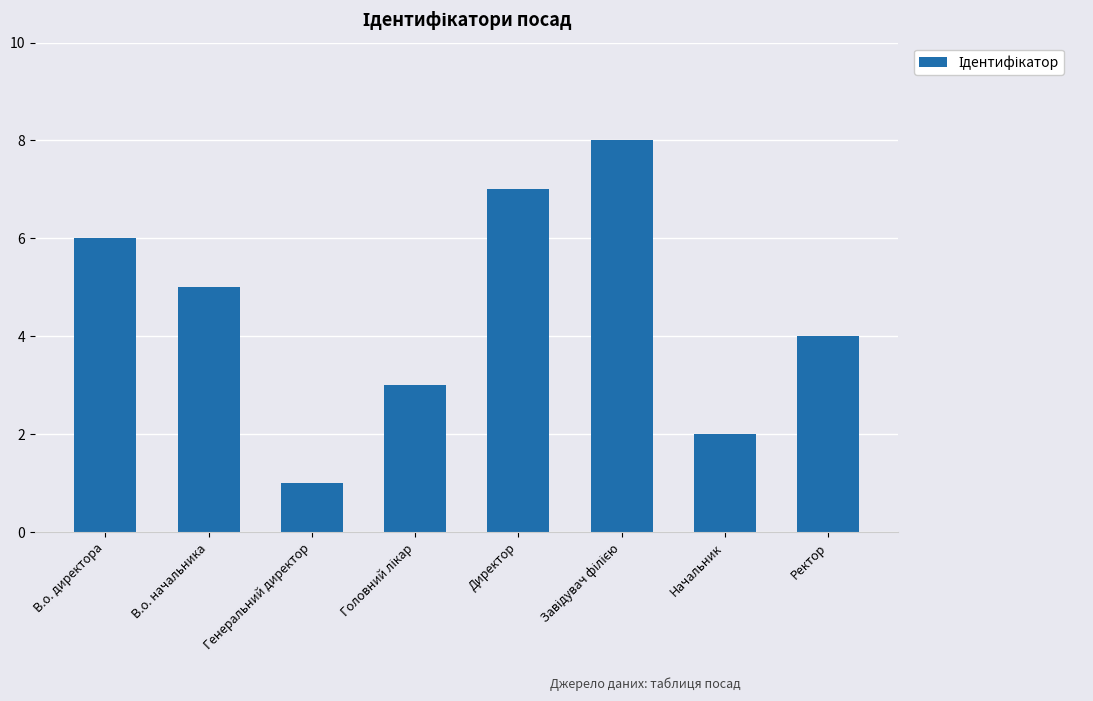

Reading left to right, transcribe all the data shown in this chart.

6	5	1	3	7	8	2	4